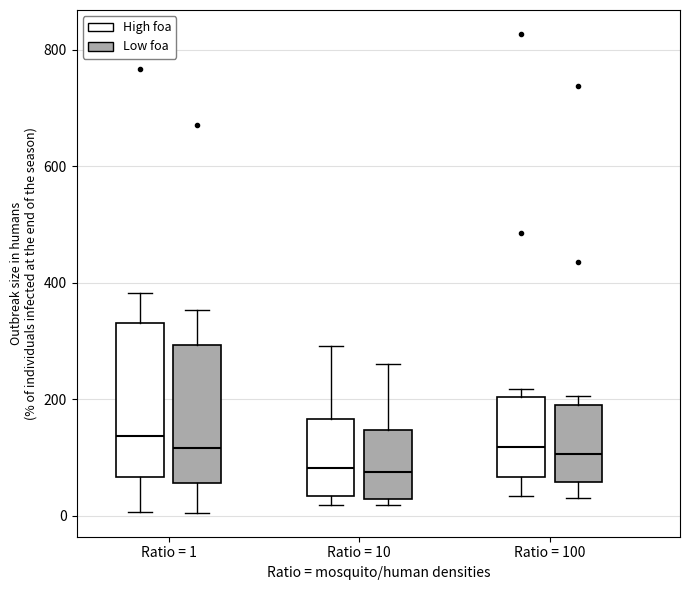

Reading left to right, read every box against the y-axis: the position of its median line, the range the box covers, and the ends of its whiskers. The values are not printed on the chart, so give them approximately, as read against the axis.

Ratio = 1 (High foa): median 140, box 60 to 340, whiskers 0 to 380
Ratio = 1 (Low foa): median 120, box 60 to 300, whiskers 0 to 360
Ratio = 10 (High foa): median 80, box 40 to 160, whiskers 20 to 300
Ratio = 10 (Low foa): median 80, box 20 to 140, whiskers 20 (just below the box's lower edge) to 260
Ratio = 100 (High foa): median 120, box 60 to 200, whiskers 40 to 220
Ratio = 100 (Low foa): median 100, box 60 to 200, whiskers 40 to 200 (just above the box's upper edge)